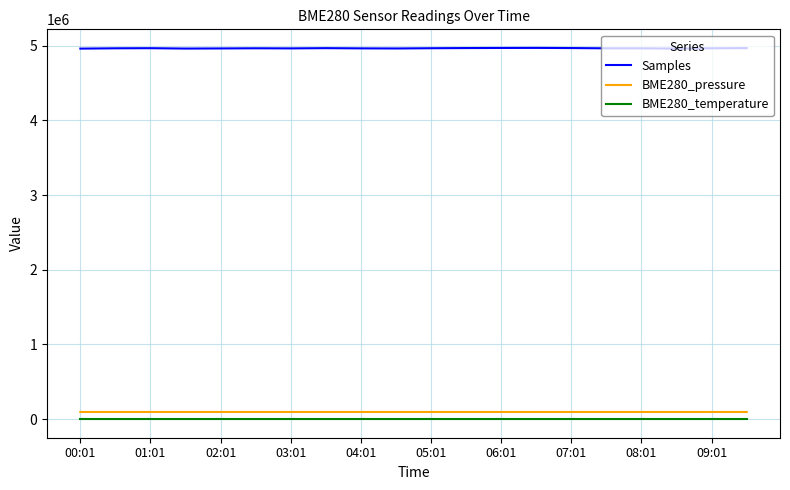

What is the sum of all BME280_temperature values?

416.2